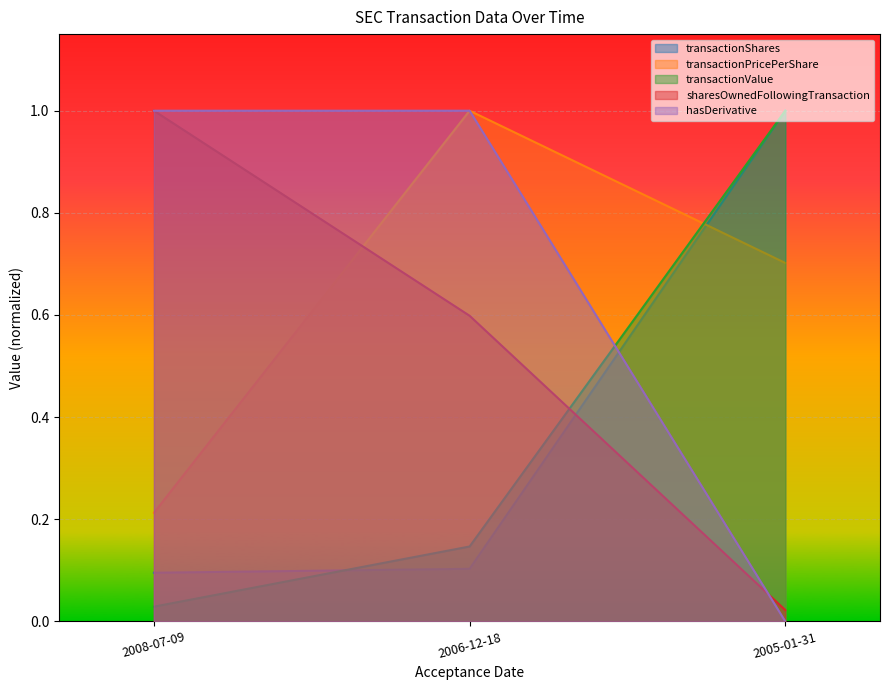

Which category has the lowest value in the transactionPricePerShare series?

2008-07-09